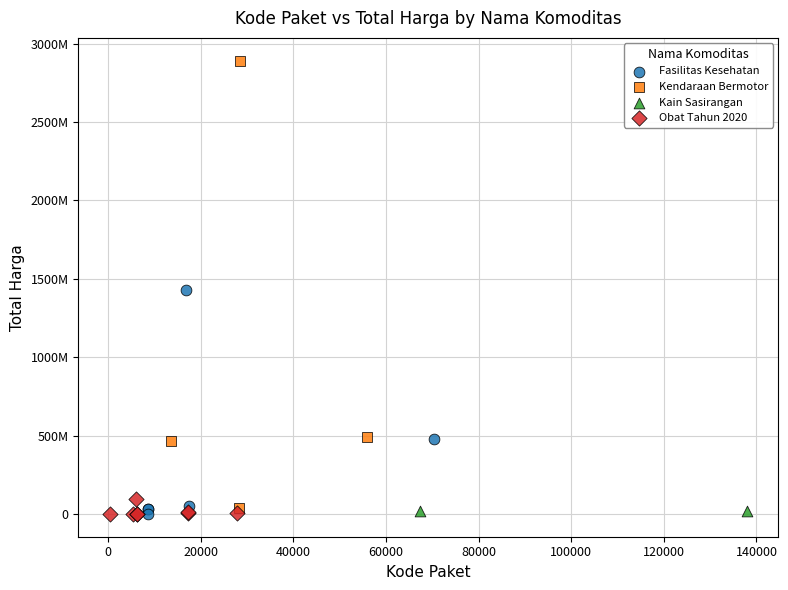

What are all the series names shown in the legend?

Fasilitas Kesehatan, Kendaraan Bermotor, Kain Sasirangan, Obat Tahun 2020